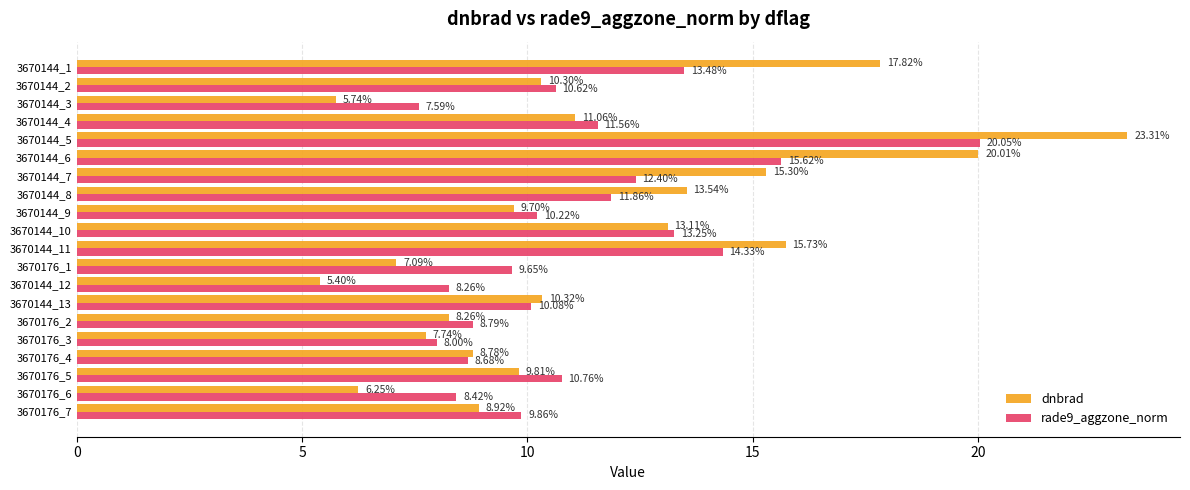

What is the difference between the highest and lowest values at 3670176_7?

0.9